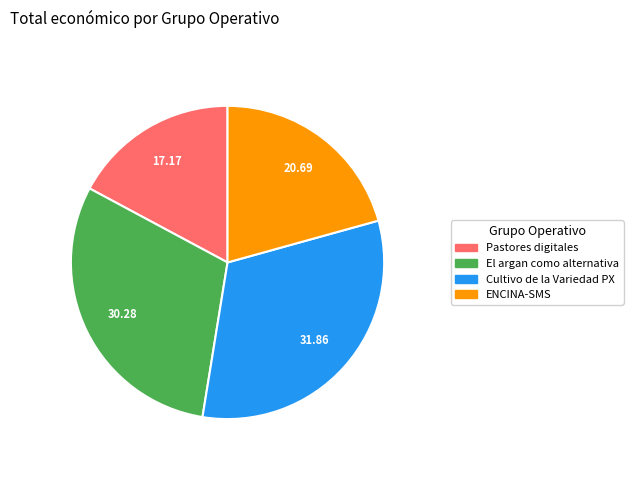

Does Pastores digitales represent more than half of the total?

No